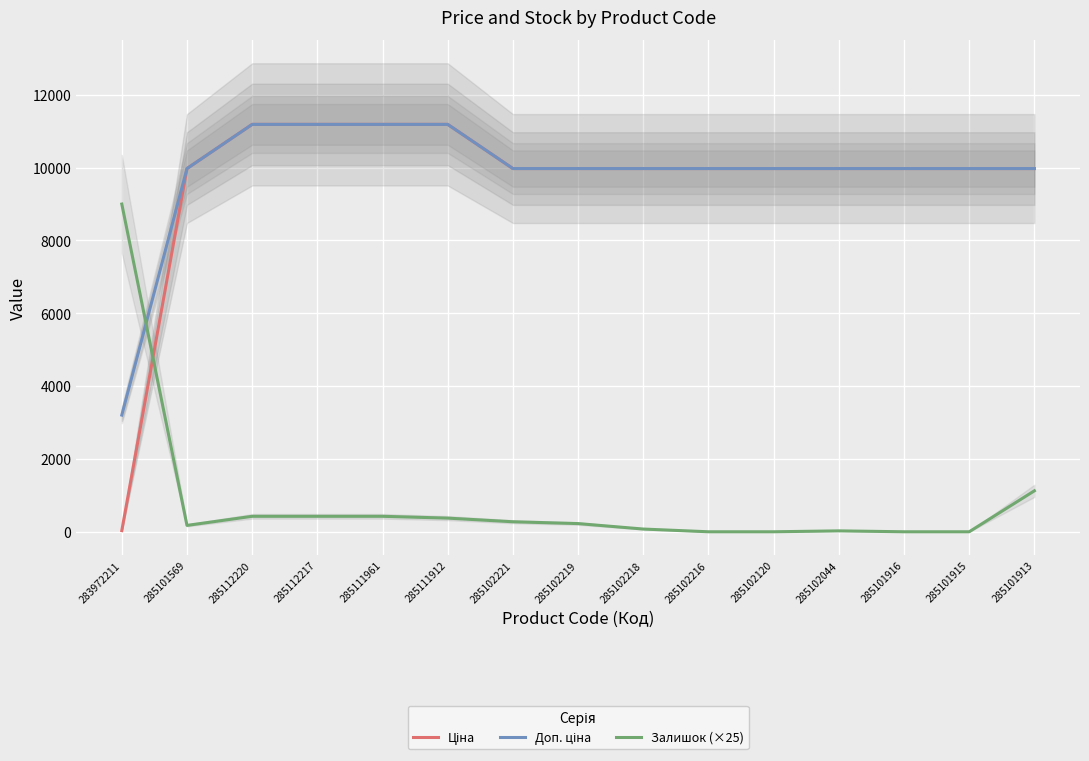

How many lines are shown in the chart?

3